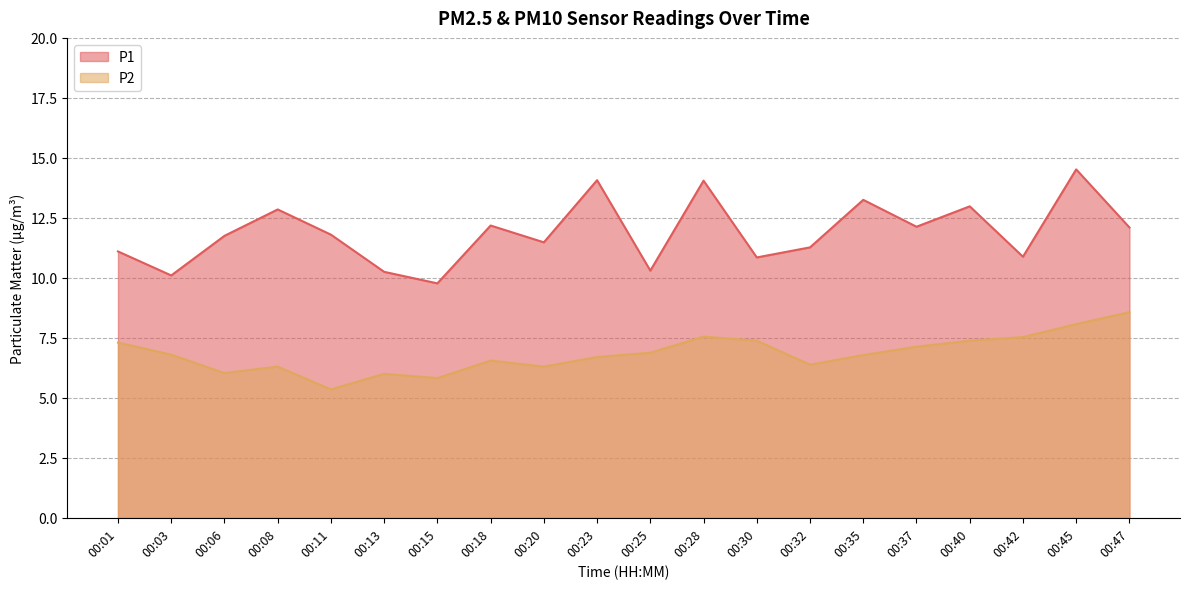

How many data points in P2 are above 6?

17